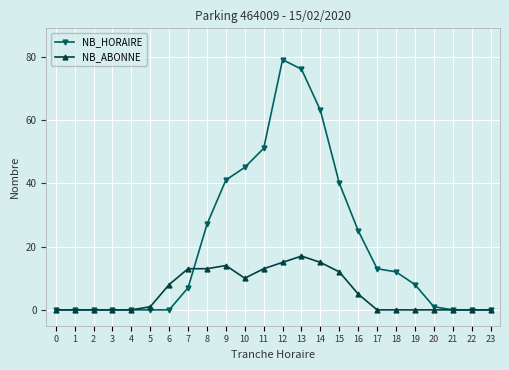

True or false: NB_HORAIRE and NB_ABONNE intersect in this chart.

True